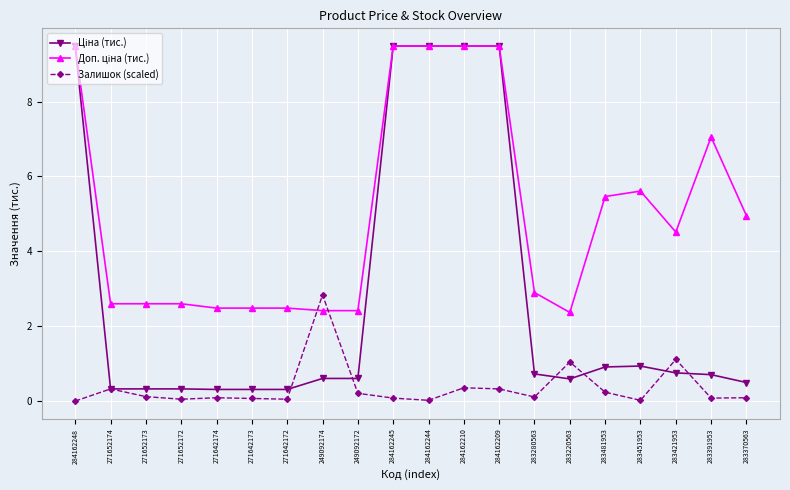

What is the label of the 9th point from the right?

284162210